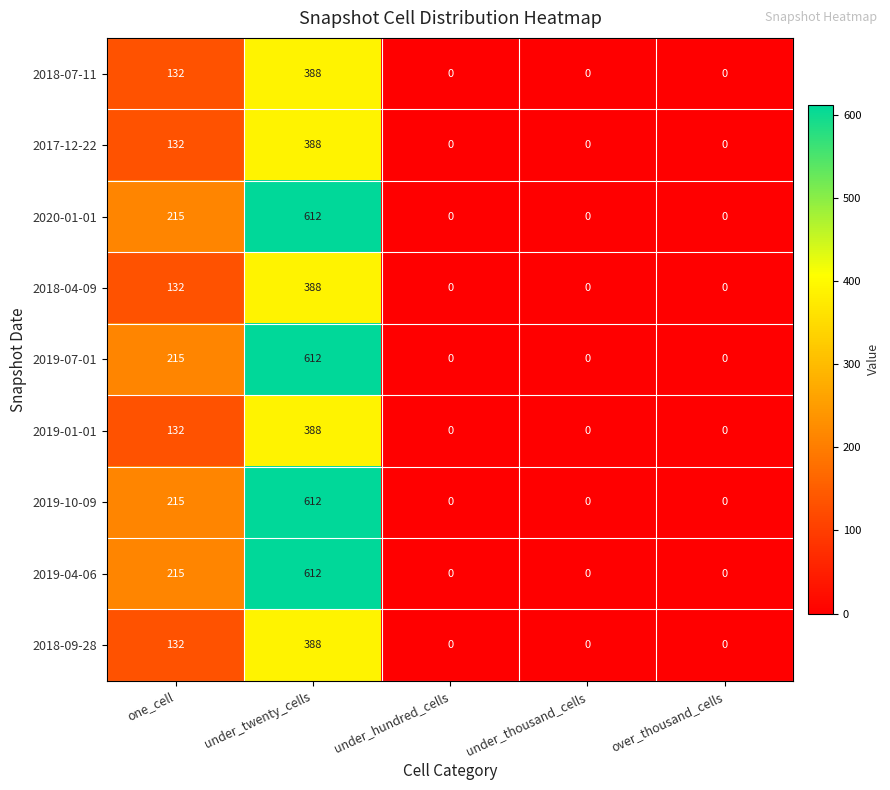

What is the difference between the maximum and minimum values in the 2019-01-01 series?

388